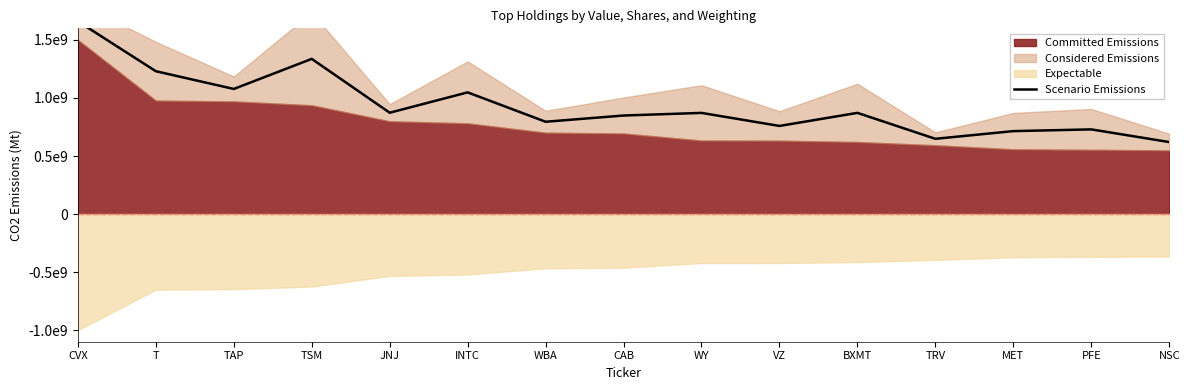

True or false: the data shows 1934636250.1 at TAP.

False